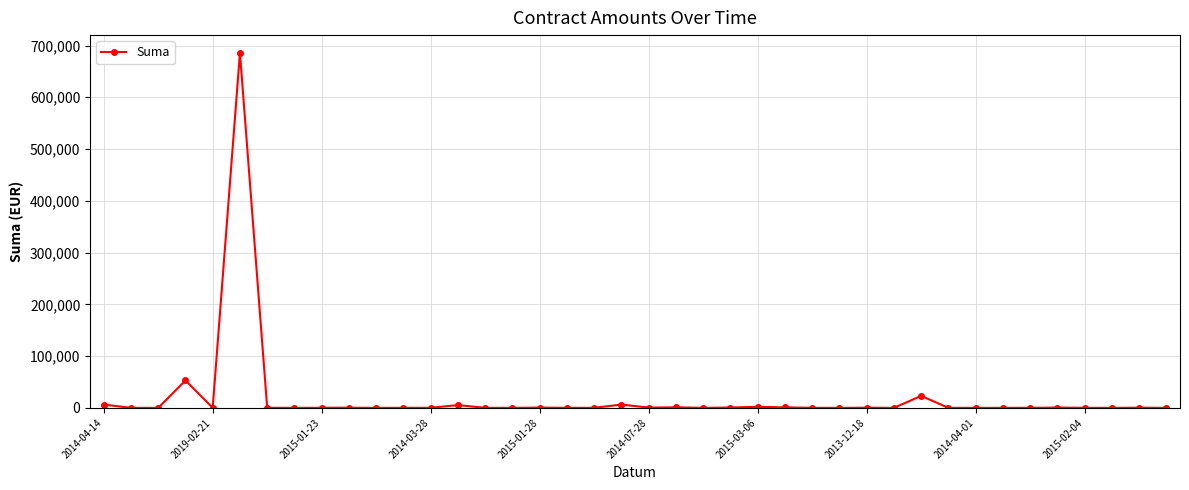

What is the value of the 29th point from the left?

250.0